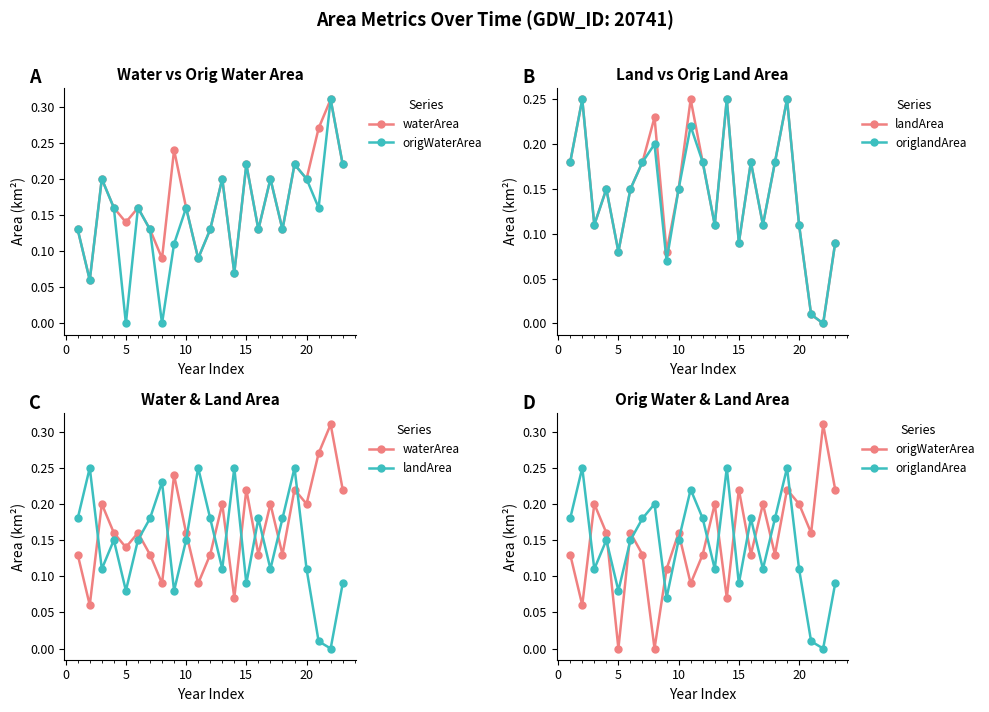

Which series changed the most between 15 and 10?

landArea